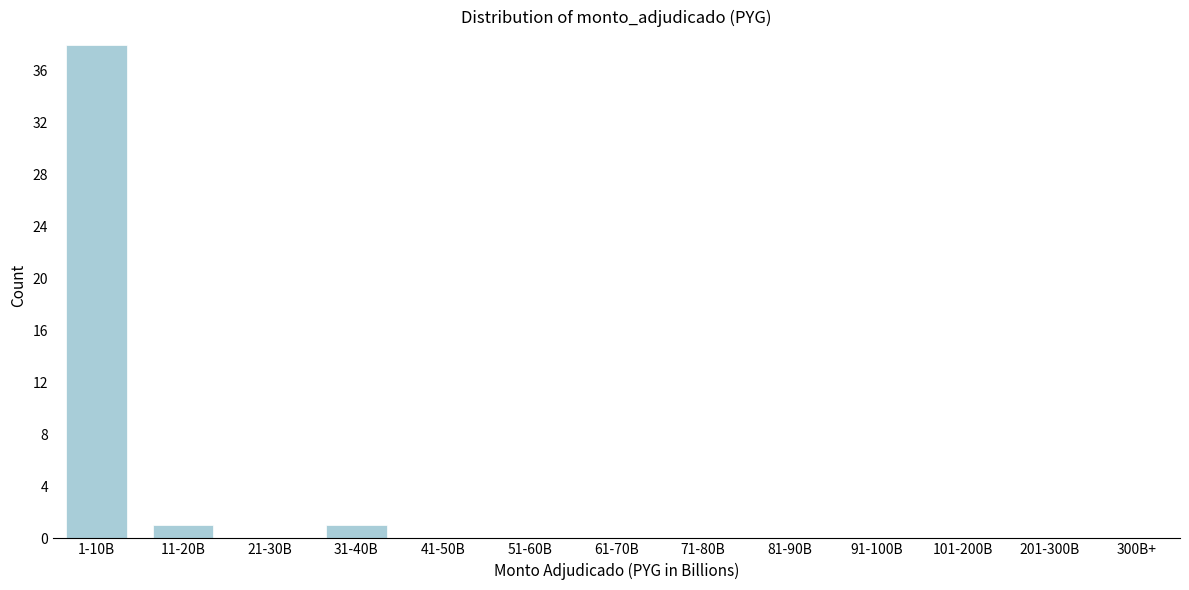

Reading left to right, transcribe all the data shown in this chart.

1-10B=38	11-20B=1	21-30B=0	31-40B=1	41-50B=0	51-60B=0	61-70B=0	71-80B=0	81-90B=0	91-100B=0	101-200B=0	201-300B=0	300B+=0